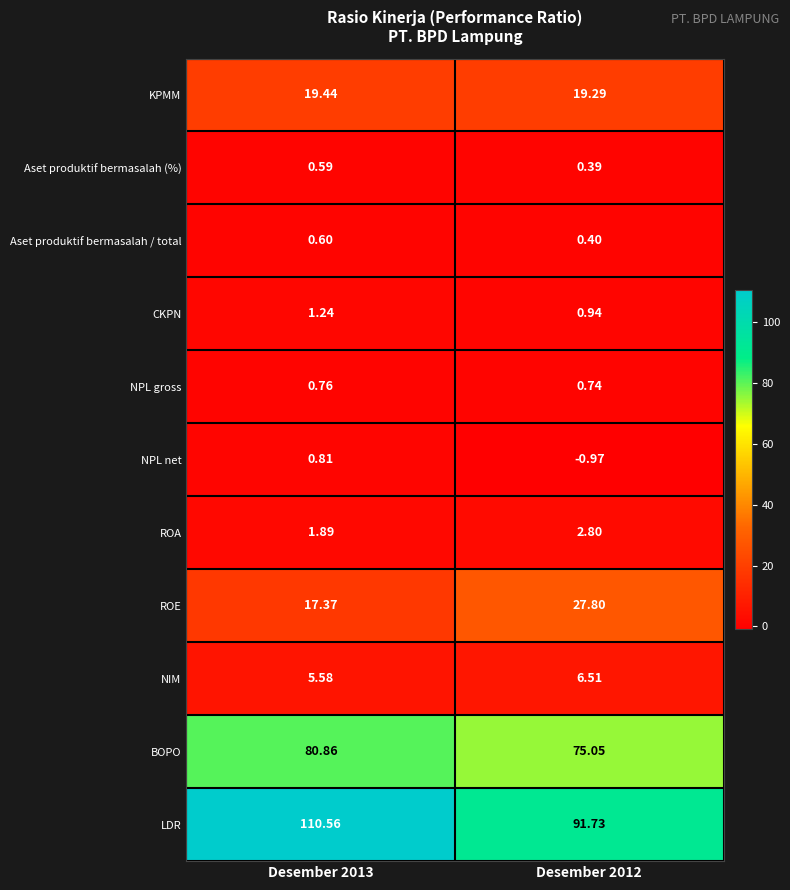

Rank the series by their maximum value, from highest to lowest.

LDR, BOPO, ROE, KPMM, NIM, ROA, CKPN, NPL net, NPL gross, Aset produktif bermasalah / total, Aset produktif bermasalah (%)